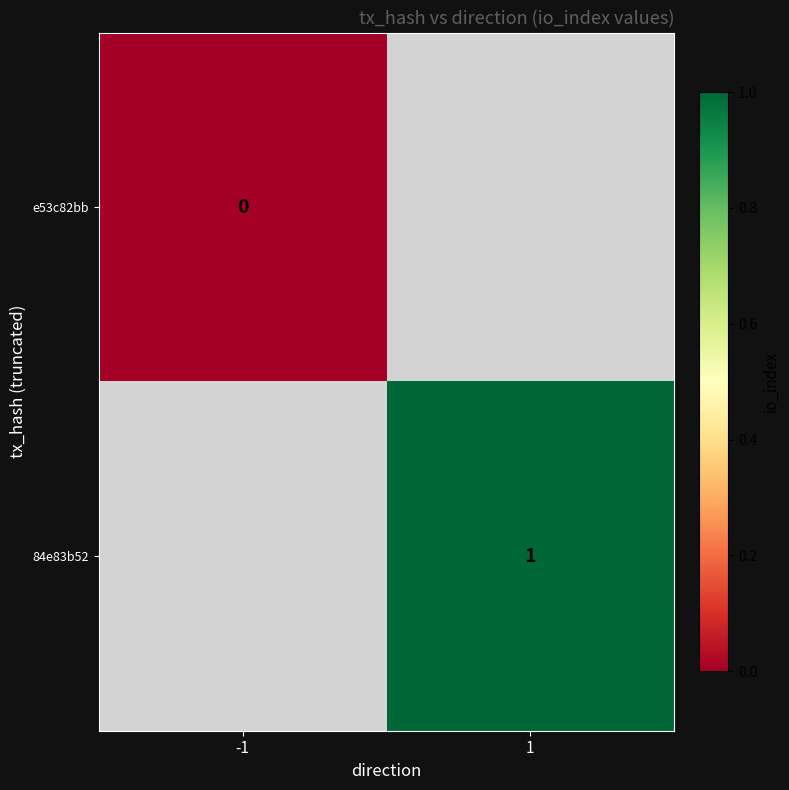

Which category has the lowest value across all series?

-1